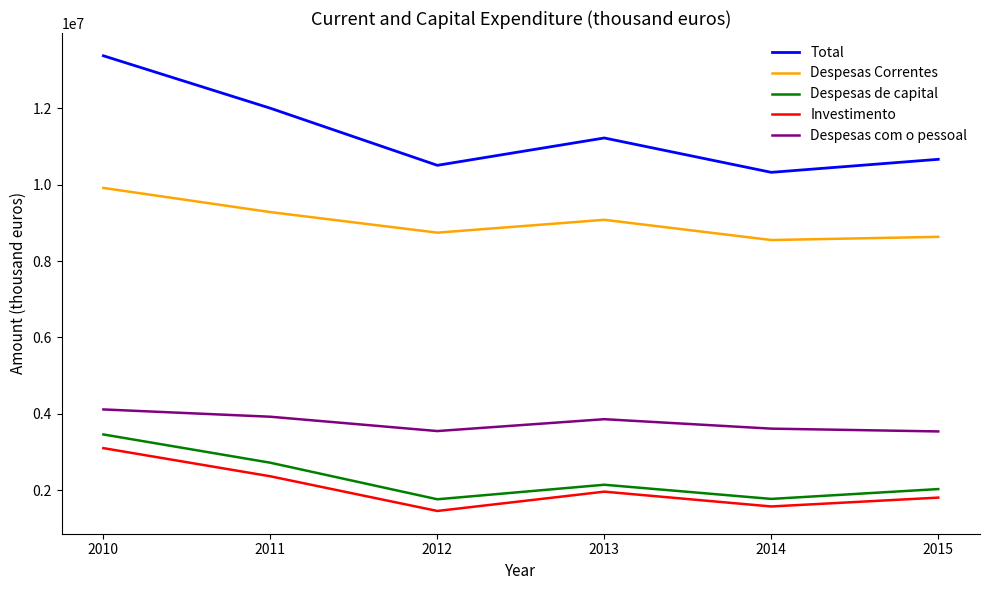

The Despesas com o pessoal series shows 5939754.0 at 2014. True or false?

False